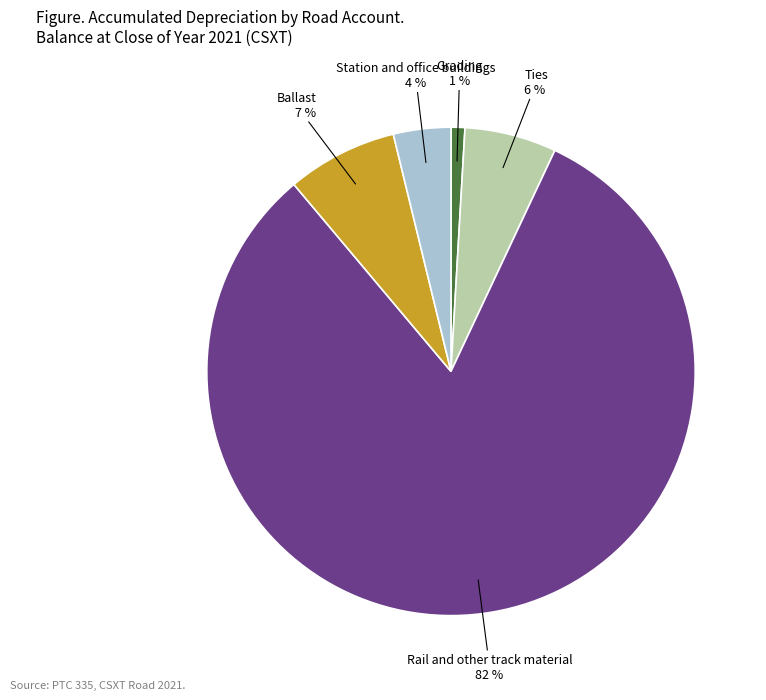

To the nearest percent, what is the combined percentage of Ties and Station and office buildings?

10%